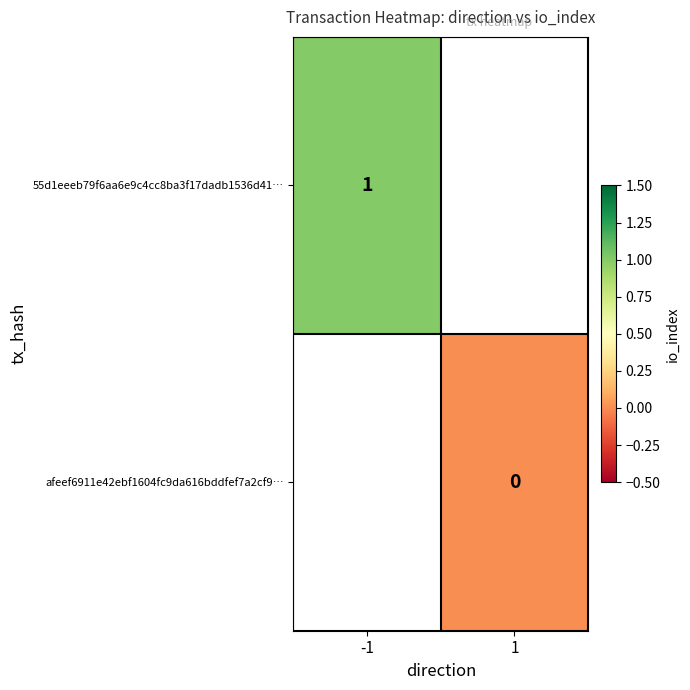

At how many categories does at least one series exceed 0?

1